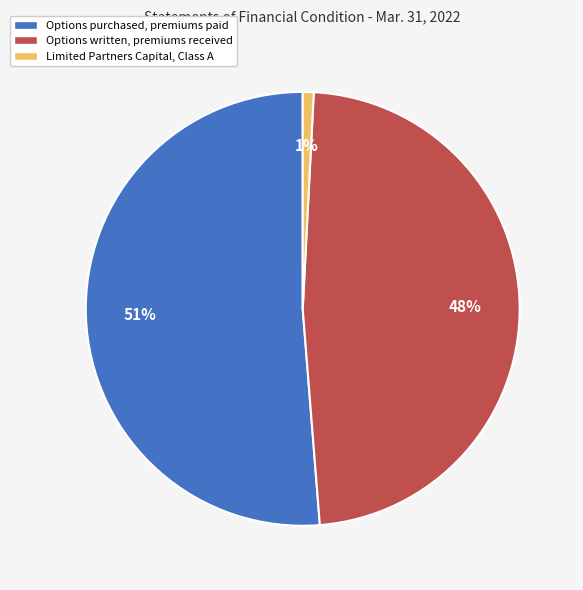

What is the majority slice?

Options purchased, premiums paid